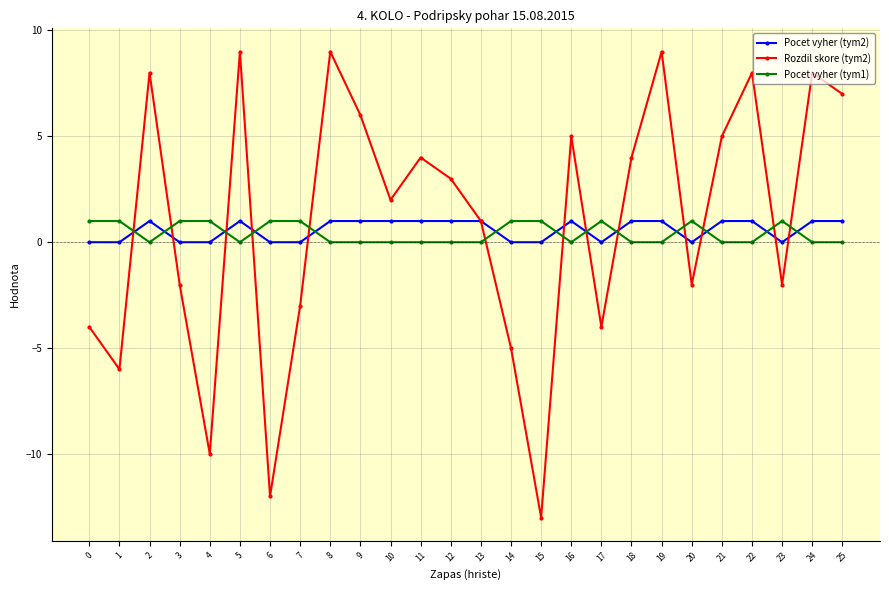

True or false: Rozdil skore (tym2) has more than 2 points higher than both neighbors.

True